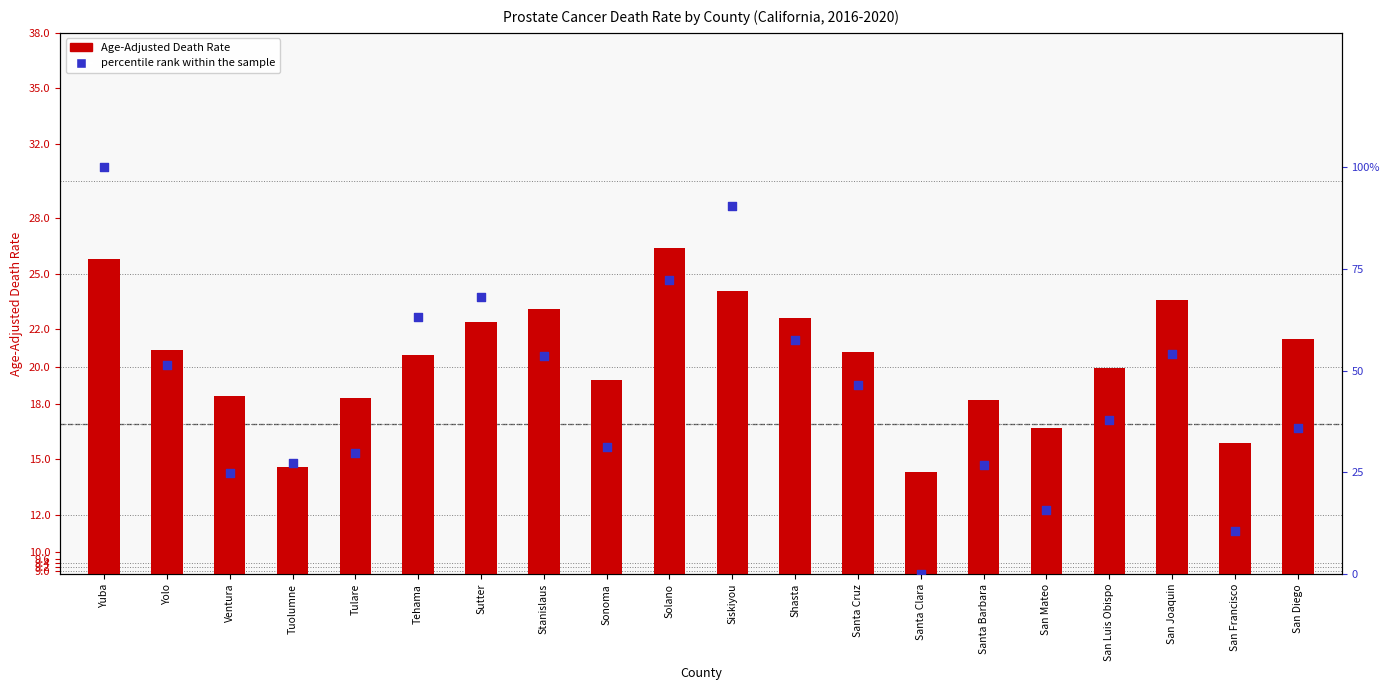

What is the total value across all series at Santa Barbara?

36.2